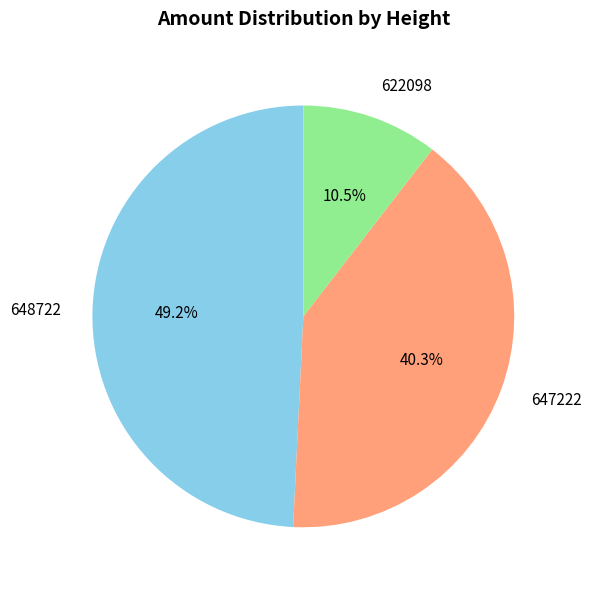

Is there a majority slice in this chart?

No